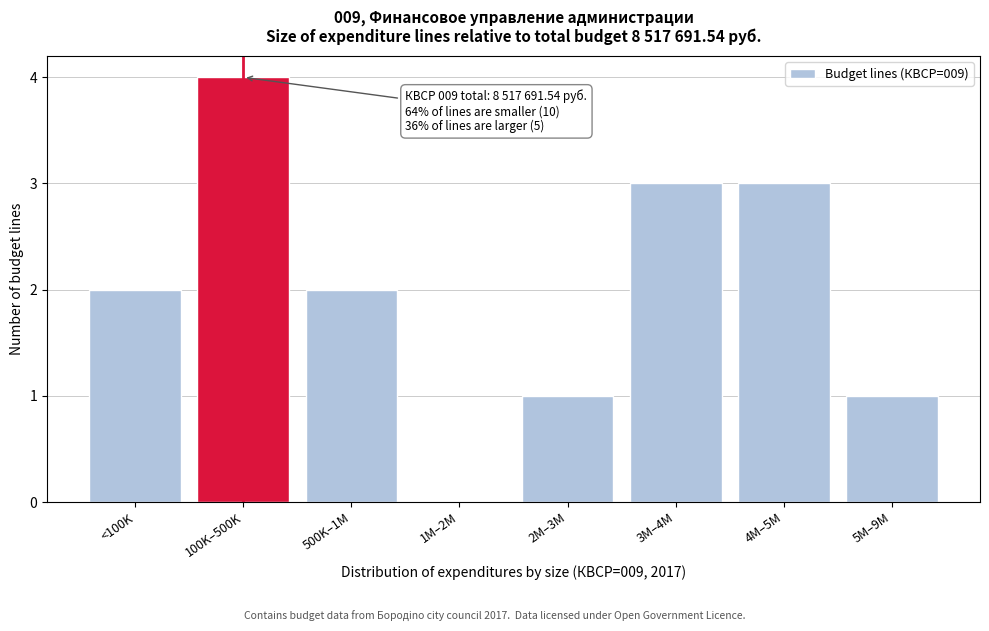

Reading left to right, what are all the values shown in this chart?

<100K=2	100K–500K=4	500K–1M=2	1M–2M=0	2M–3M=1	3M–4M=3	4M–5M=3	5M–9M=1